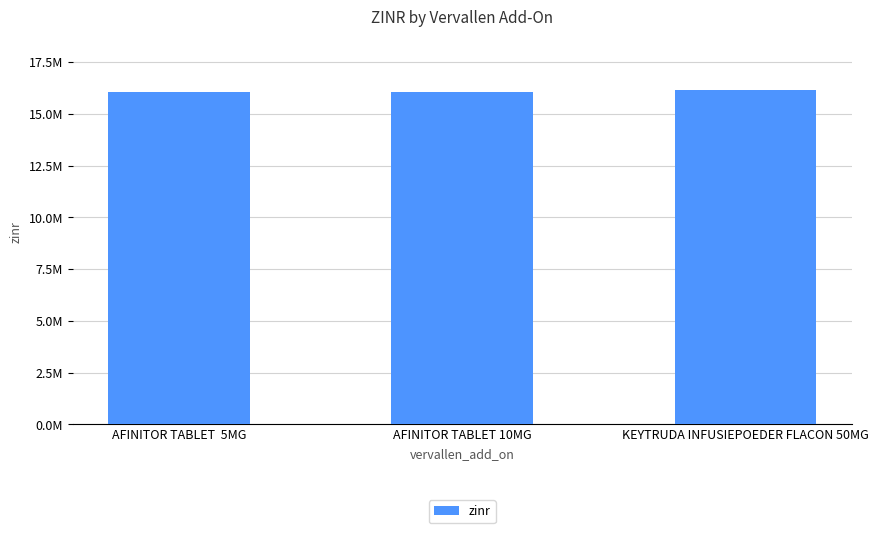

What is the change in value from AFINITOR TABLET  5MG to AFINITOR TABLET 10MG?

+86